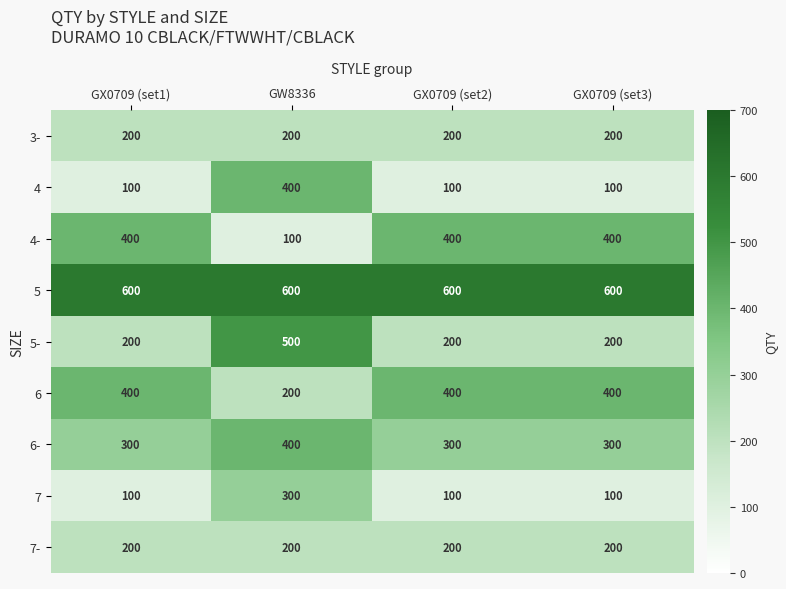

At how many categories does at least one series exceed 210?

4